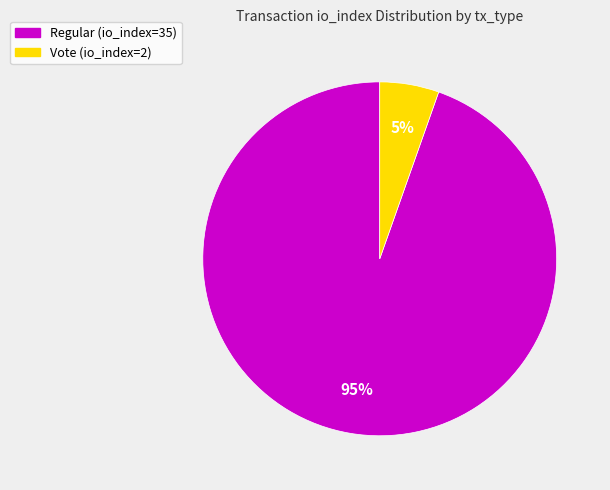

To the nearest percent, what percentage of the pie is Vote (io_index=2)?

5%